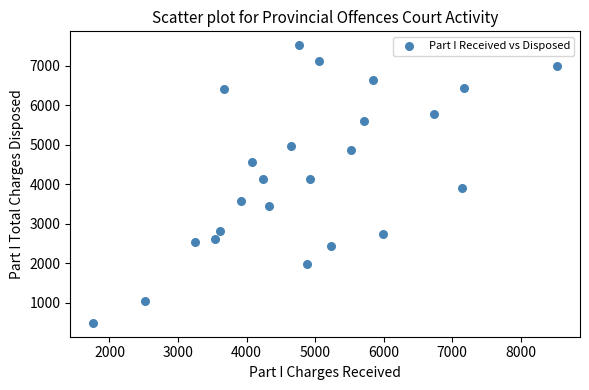

What is the range of Y values (max minus min)?

7019